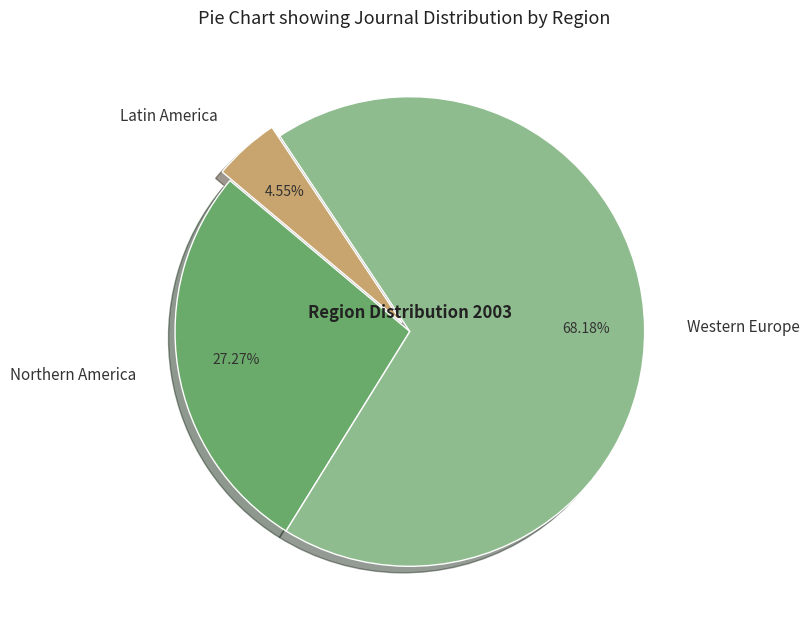

To the nearest percent, what portion does Northern America represent?

27%